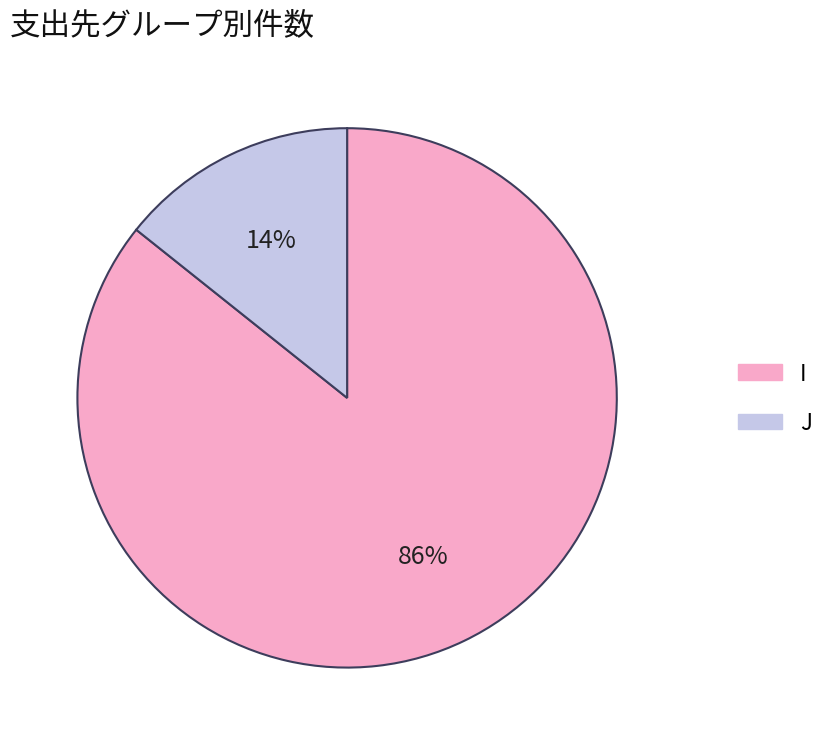

Is there any slice that represents more than half of the pie?

Yes